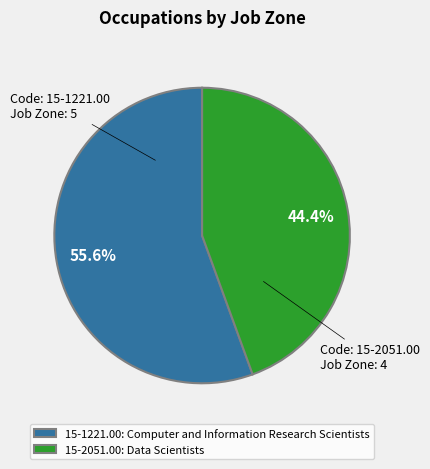

How many segments does this pie chart have?

2